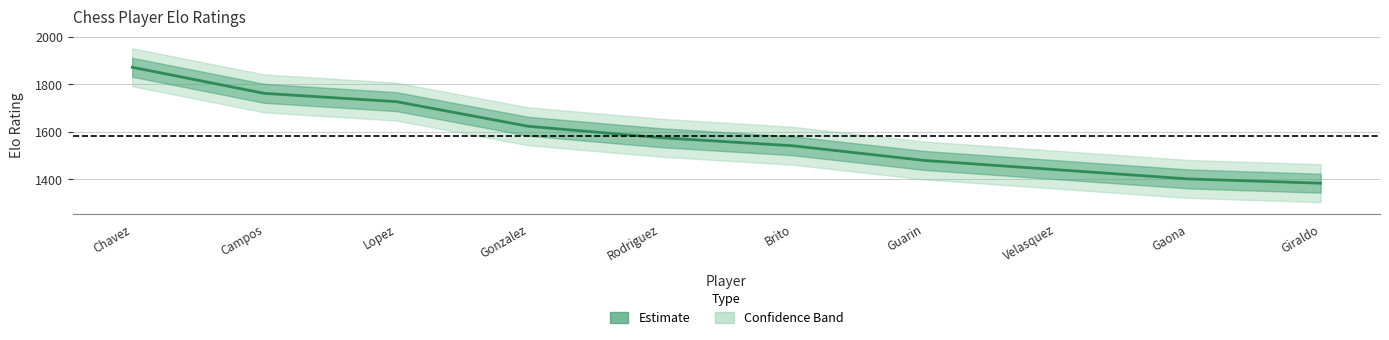

Where is the data nearest to the value 1627?

Gonzalez